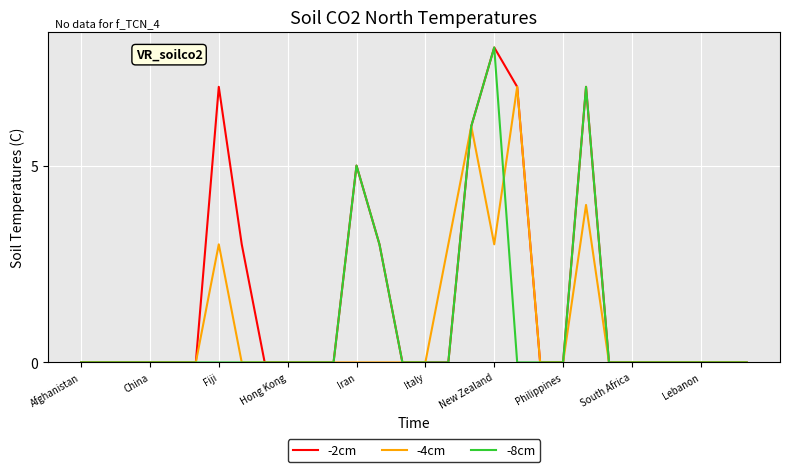

What is the greatest value displayed?

8